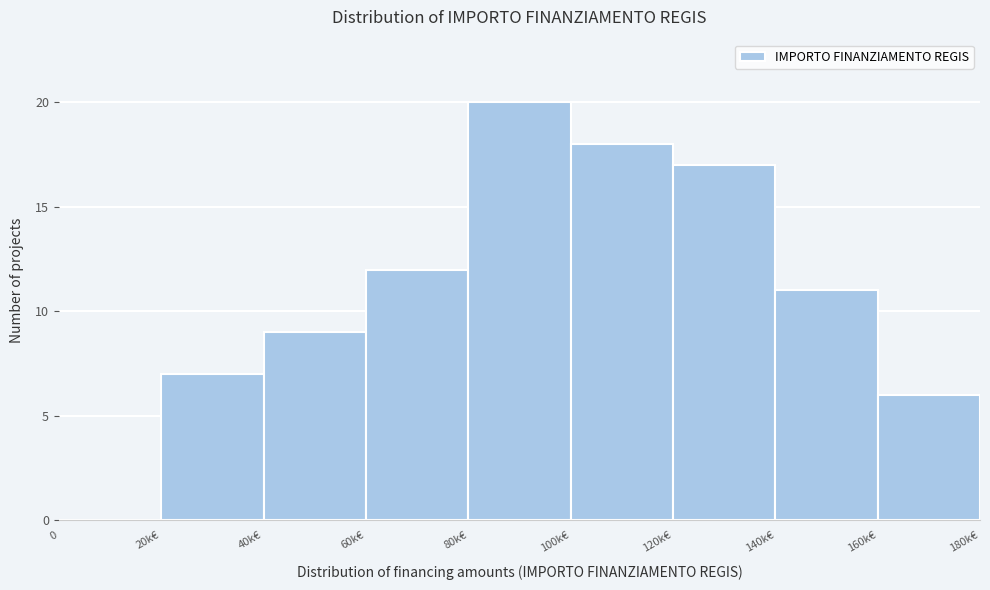

Reading right to left, extract all data points from this chart.

160k€=6	140k€=11	120k€=17	100k€=18	80k€=20	60k€=12	40k€=9	20k€=7	0=0